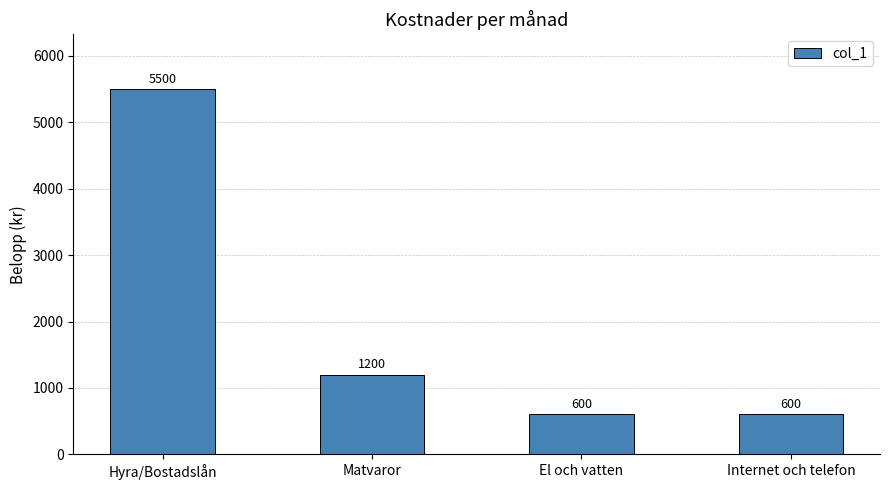

At which category does the chart reach its peak across all series?

Hyra/Bostadslån